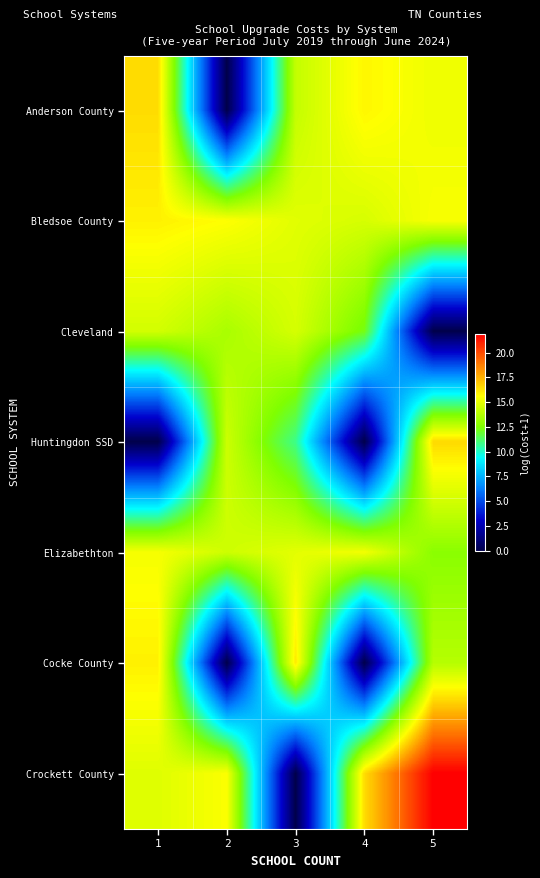

What is the difference between the highest and lowest values at 1?

16.4